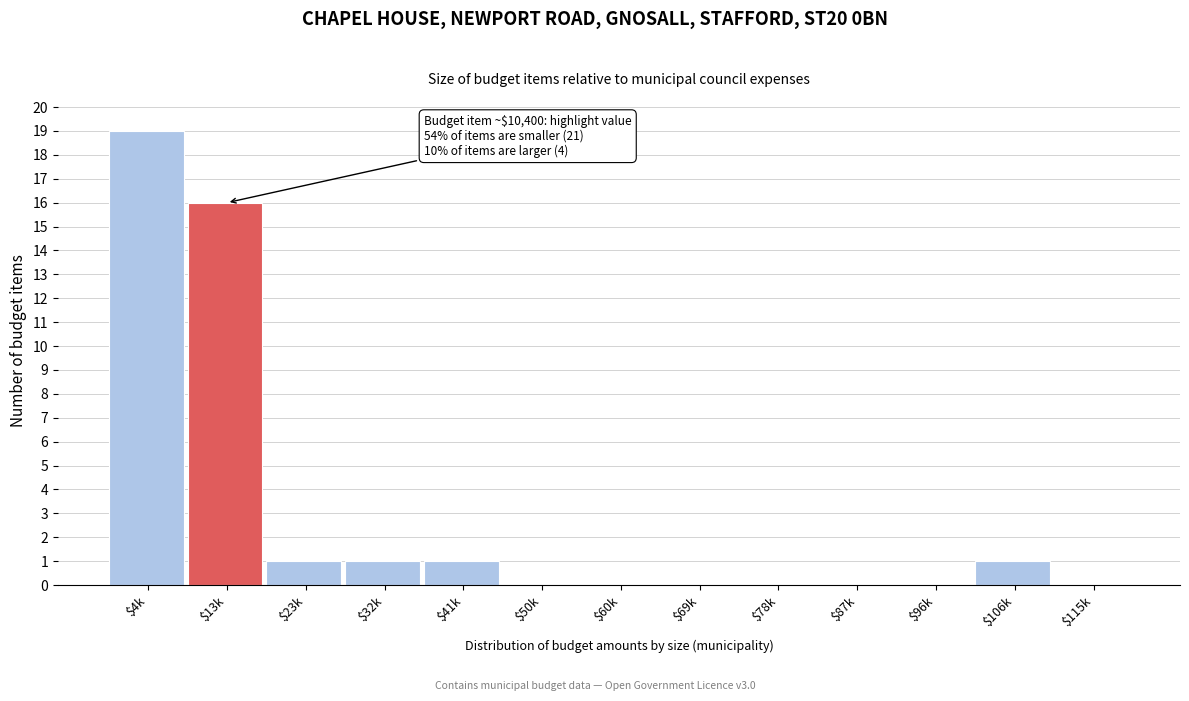

What is the maximum value shown in the chart?

19